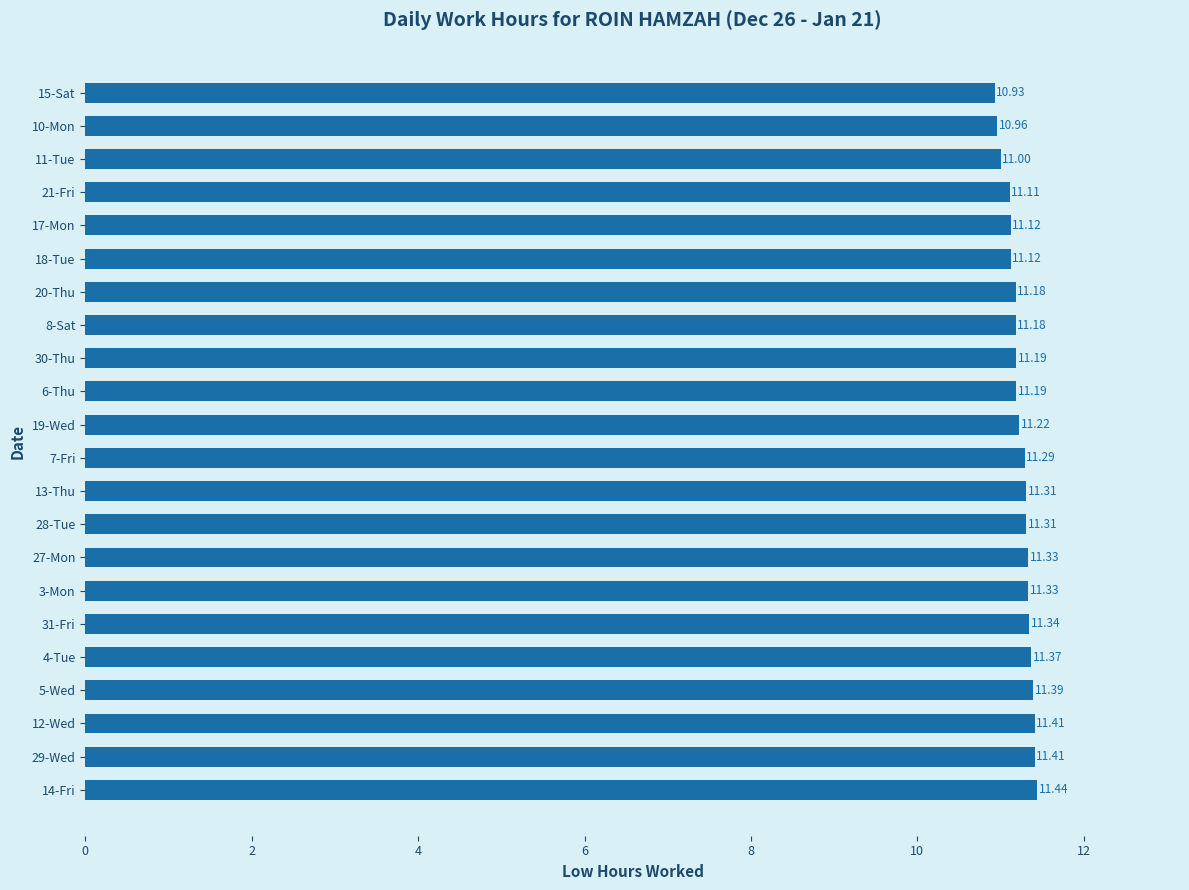

Between 12-Wed and 28-Tue, which is larger?

12-Wed